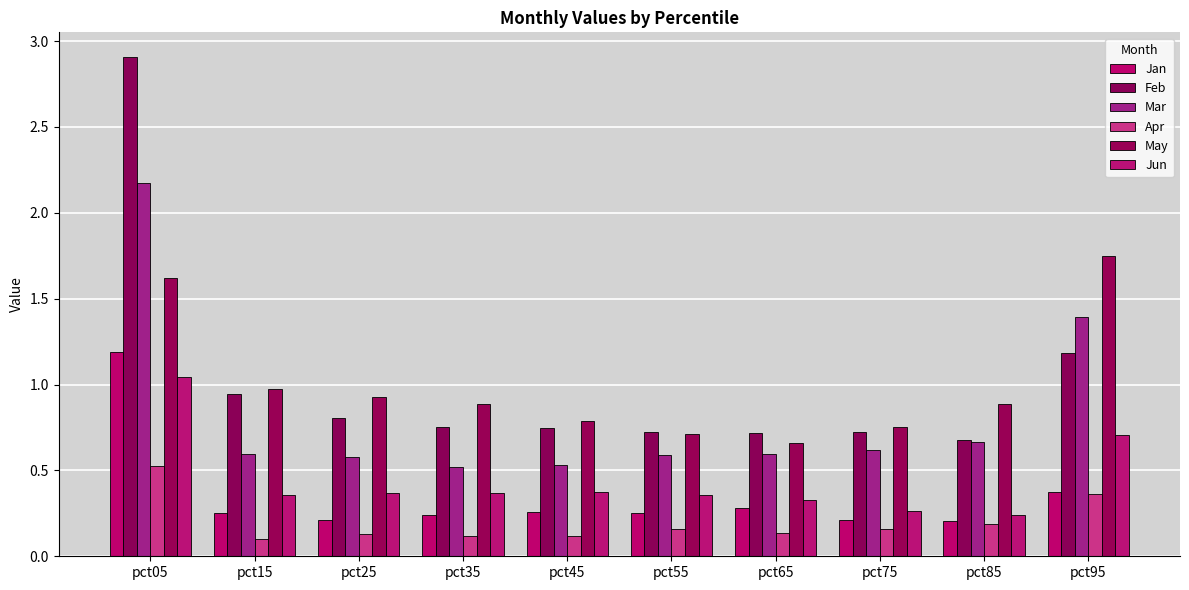

What is the spread (max minus min) of values at pct45?

0.7